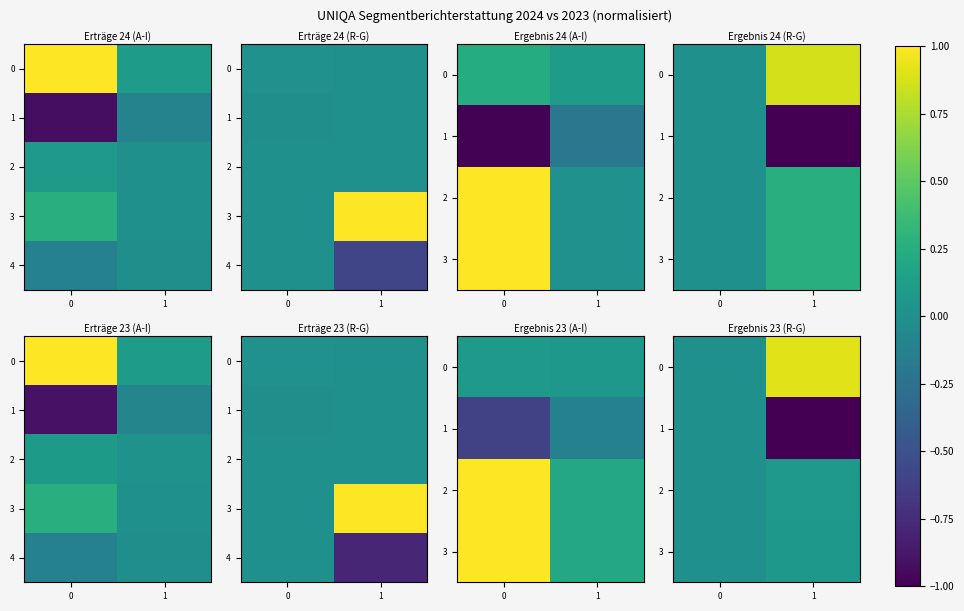

Count the number of data series in this chart.

5